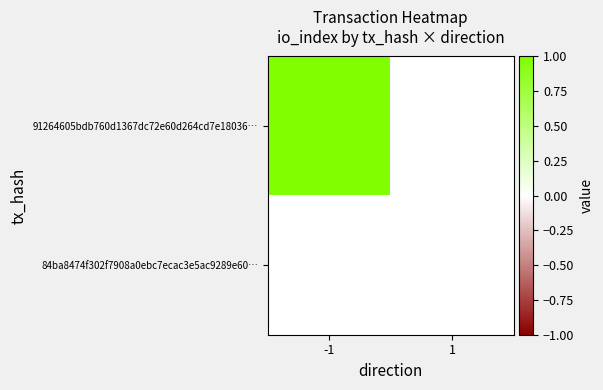

How many series are shown in this chart?

2